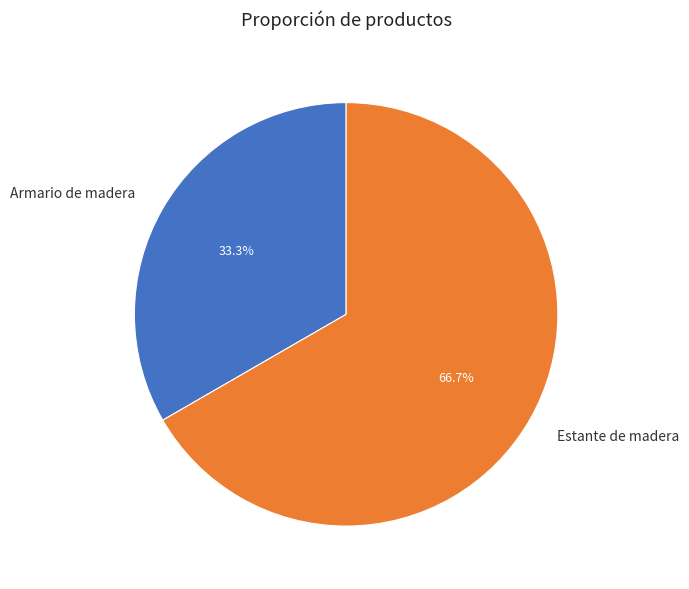

True or false: Estante de madera accounts for 77% of the total.

False